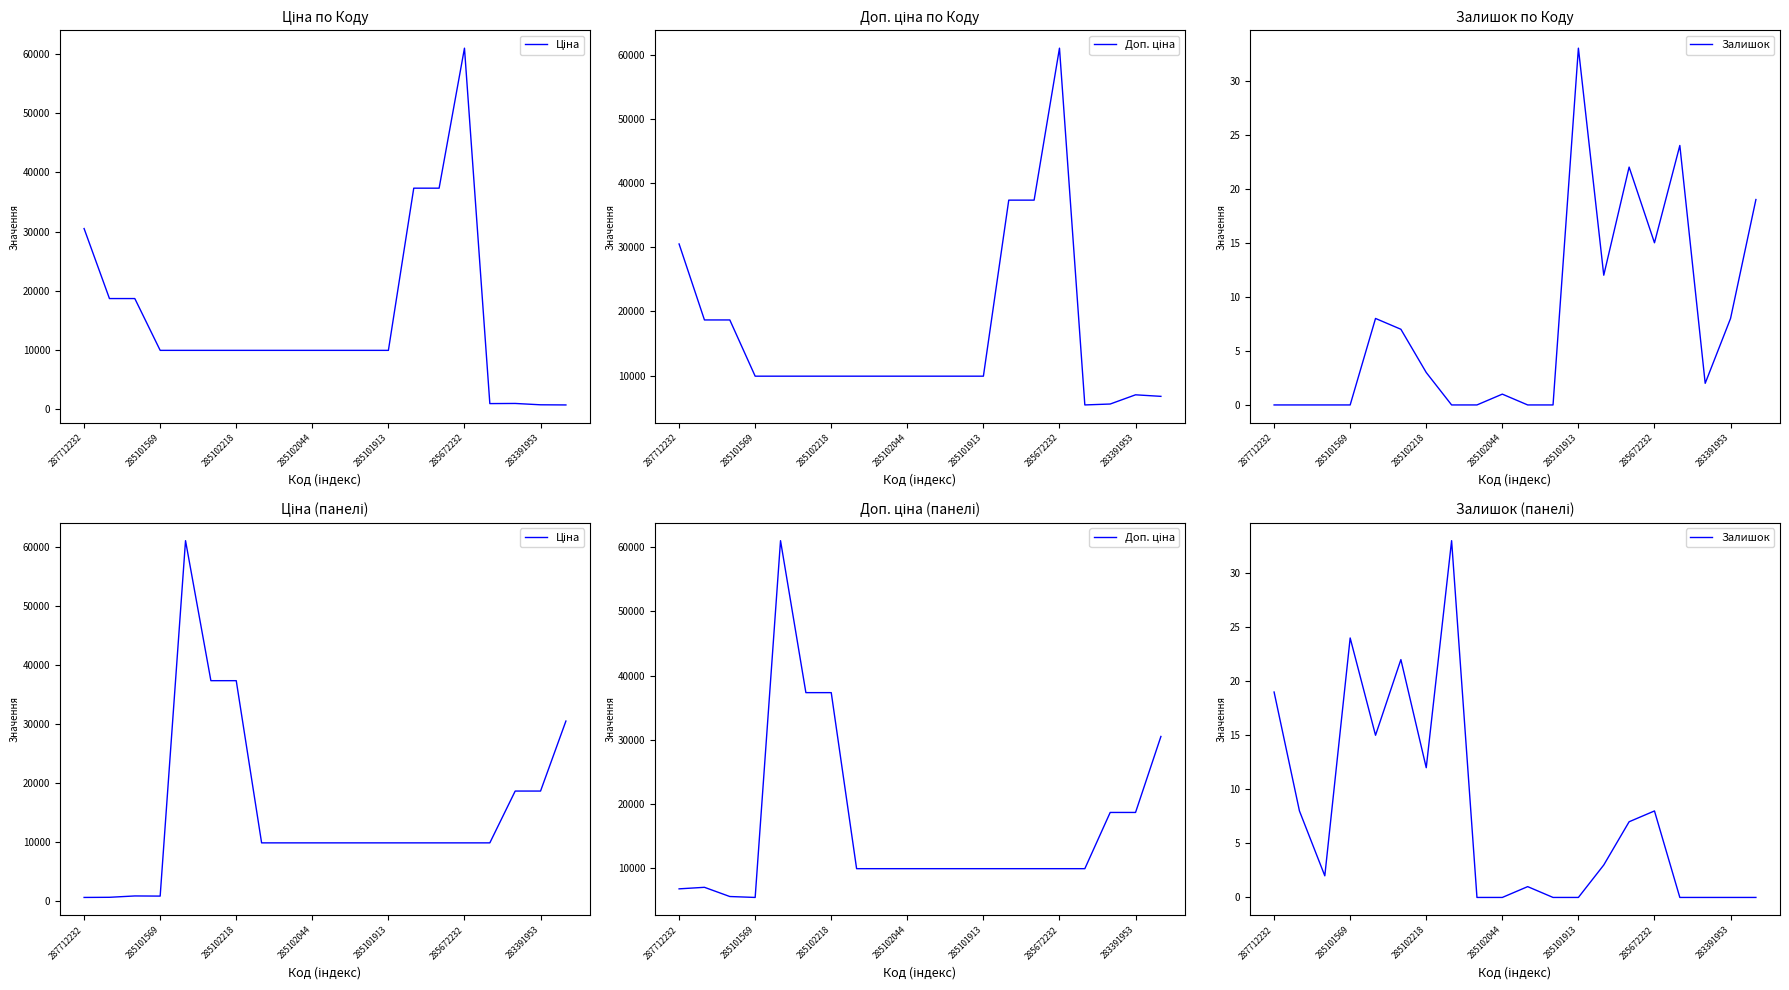

How many series are shown in this chart?

3